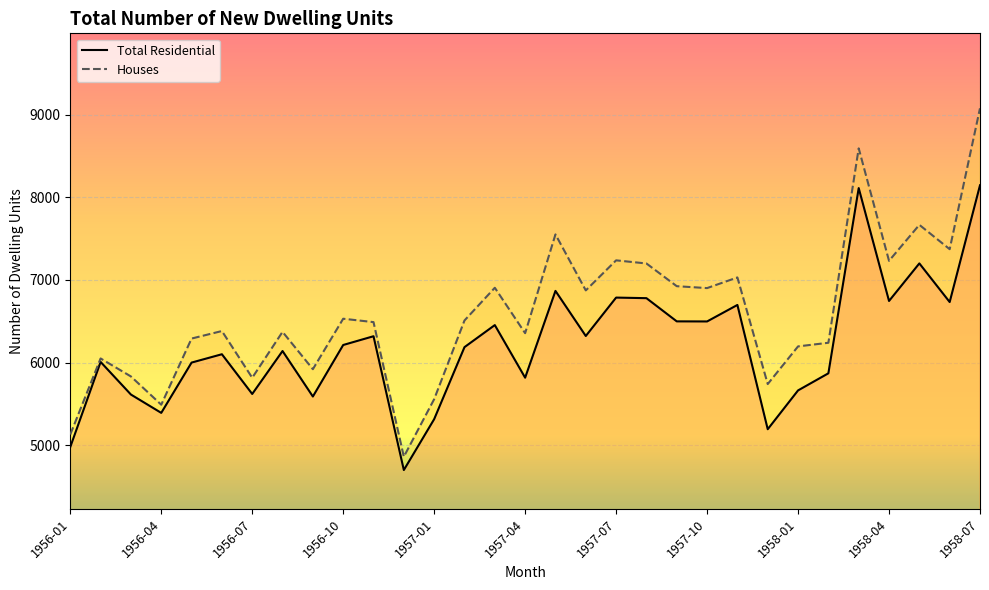

True or false: Total Residential has more than 0 interior local peaks.

True